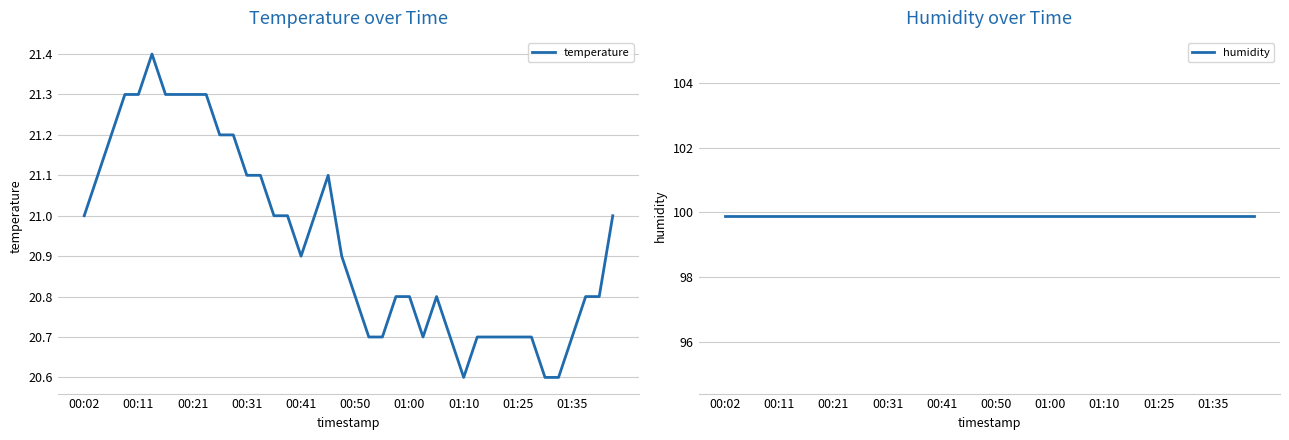

Reading left to right, transcribe all the data shown in this chart.

temperature: 21.0	21.1	21.2	21.3	21.3	21.4	21.3	21.3	21.3	21.3	21.2	21.2	21.1	21.1	21.0	21.0	20.9	21.0	21.1	20.9	20.8	20.7	20.7	20.8	20.8	20.7	20.8	20.7	20.6	20.7	20.7	20.7	20.7	20.7	20.6	20.6	20.7	20.8	20.8	21.0
humidity: 99.9	99.9	99.9	99.9	99.9	99.9	99.9	99.9	99.9	99.9	99.9	99.9	99.9	99.9	99.9	99.9	99.9	99.9	99.9	99.9	99.9	99.9	99.9	99.9	99.9	99.9	99.9	99.9	99.9	99.9	99.9	99.9	99.9	99.9	99.9	99.9	99.9	99.9	99.9	99.9